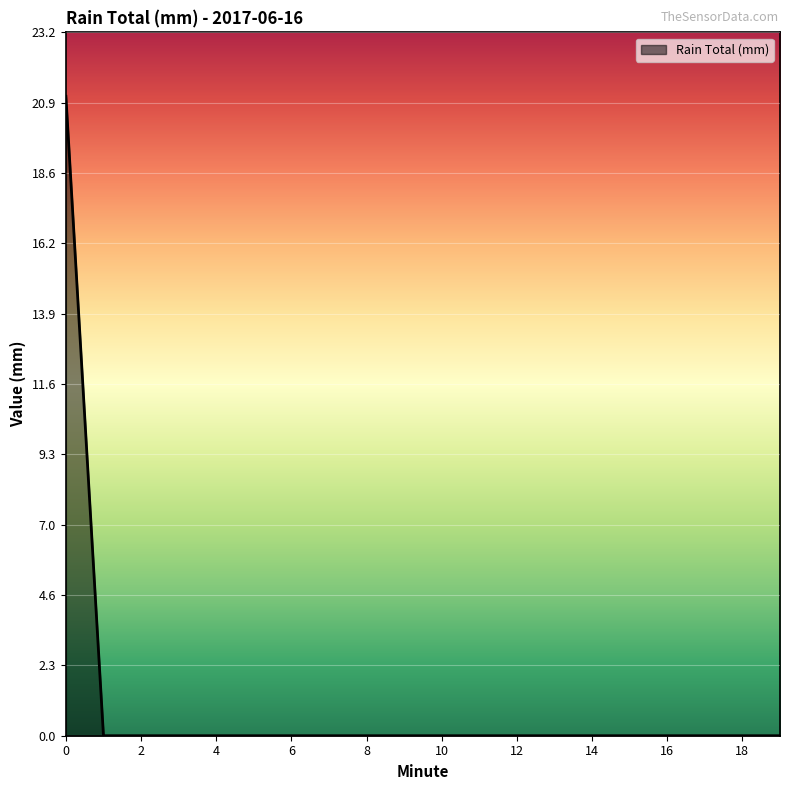

What is the difference between the maximum and minimum values?

21.1